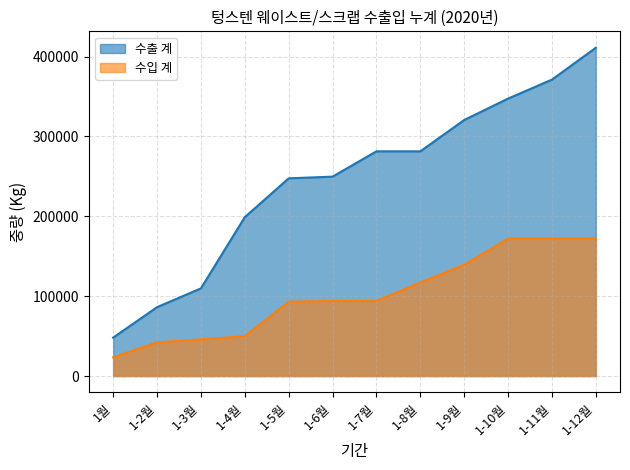

At which category does the chart reach its minimum across all series?

1월